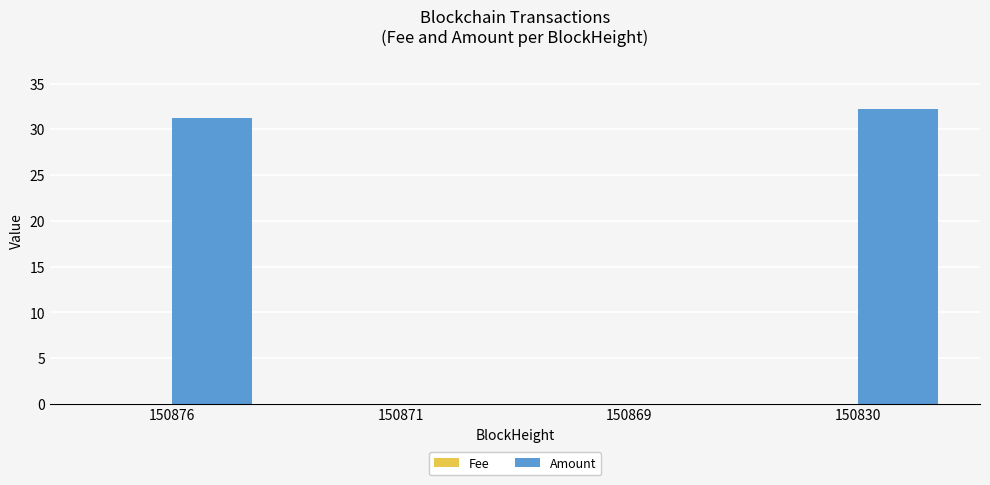

True or false: Amount has a value of 0.0 at 150869.

True